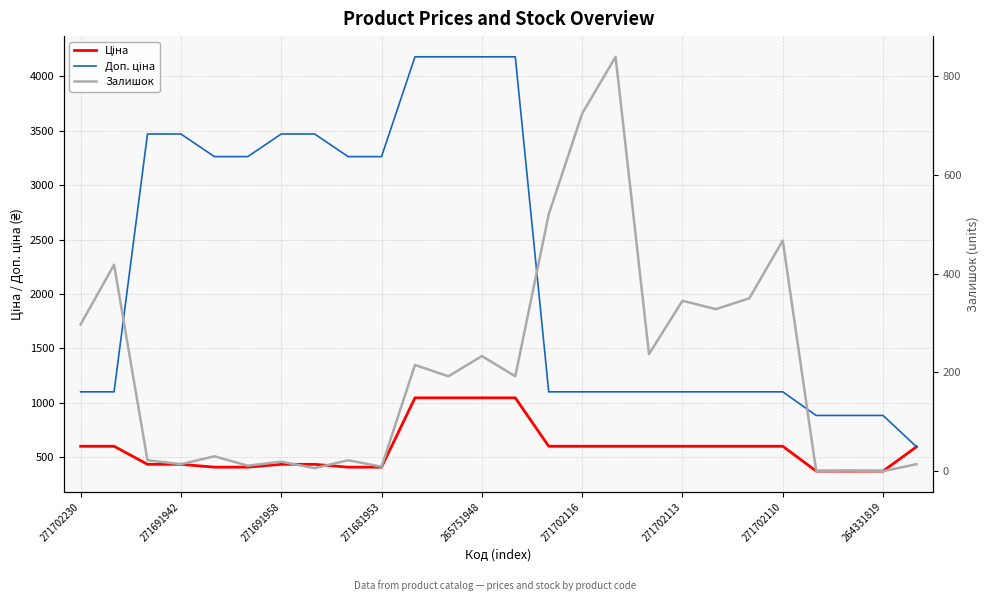

List the series in order of their peak value, lowest first.

Залишок, Ціна, Доп. ціна